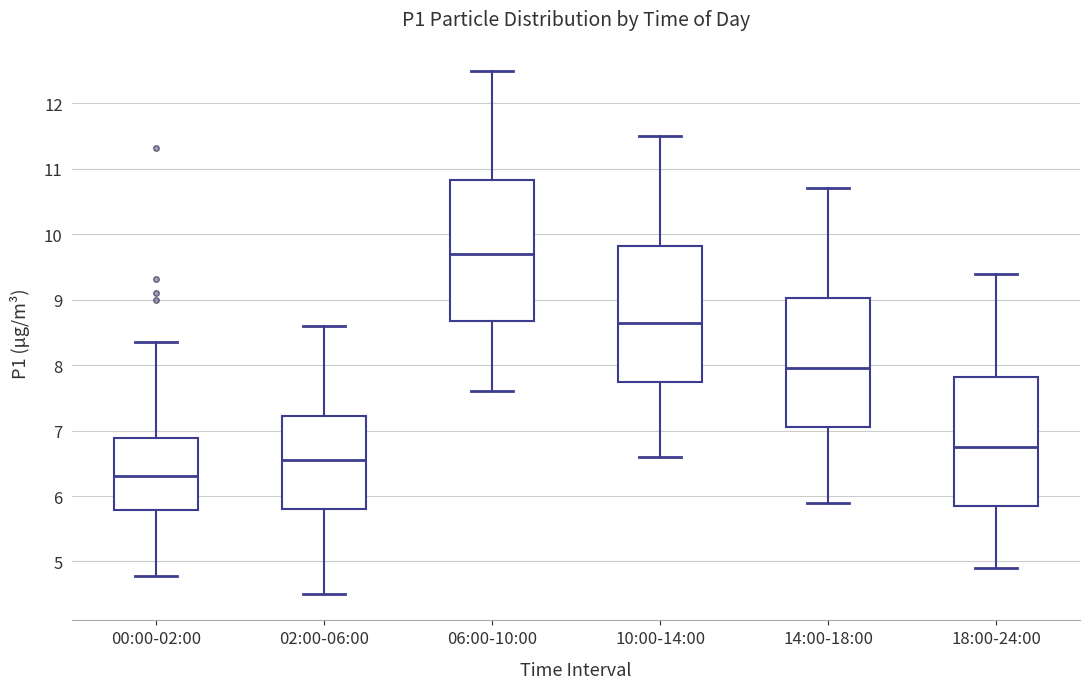

Which box's median line is the lowest?

00:00-02:00